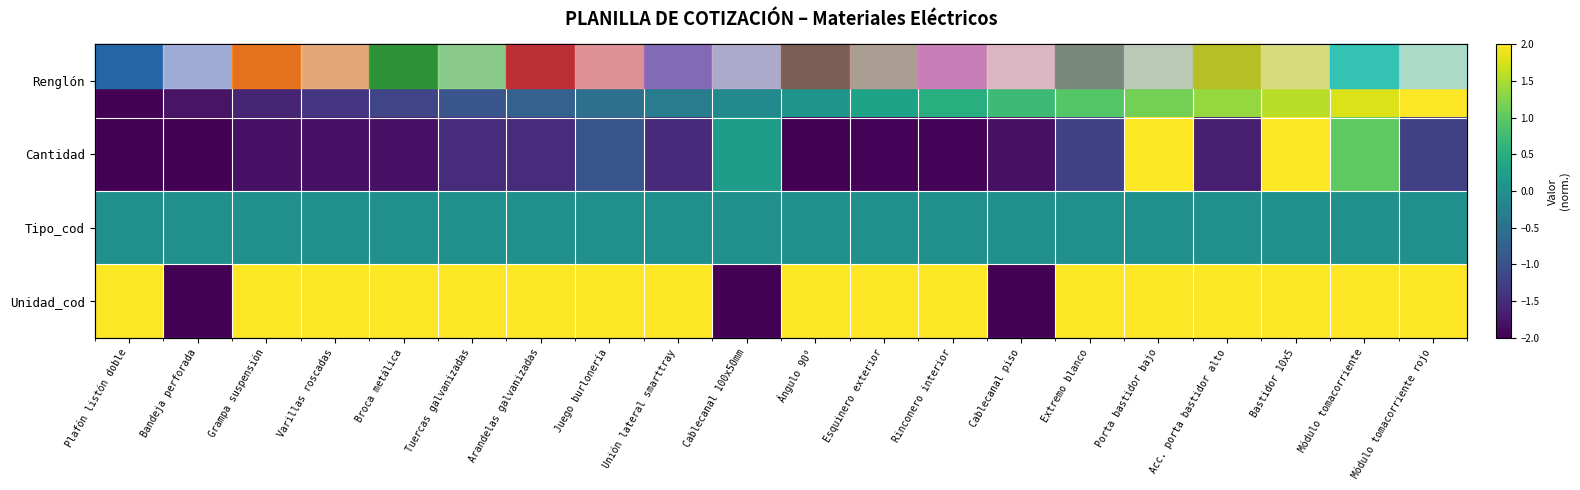

Between Tuercas galvanizadas and Esquinero exterior, which series saw the biggest shift?

Renglón